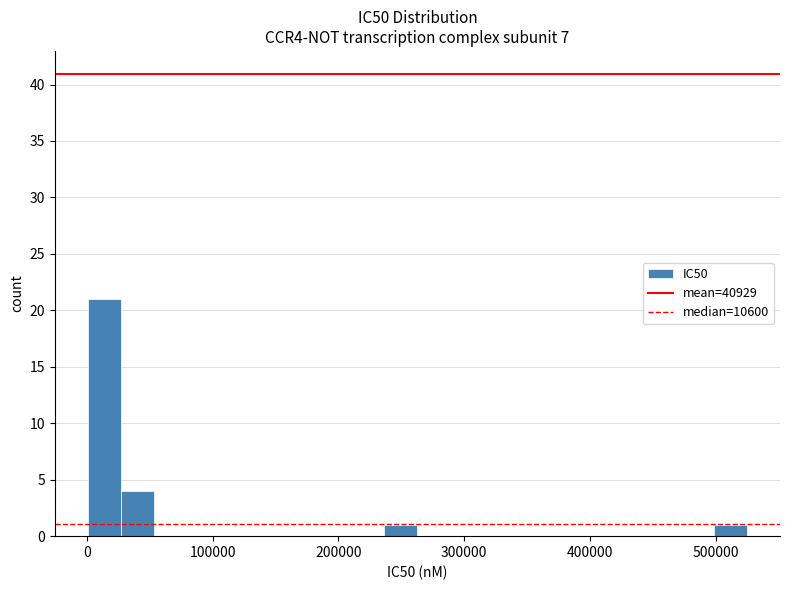

Read against the x-axis, roughly where is the centre of the tallest bar?

10000